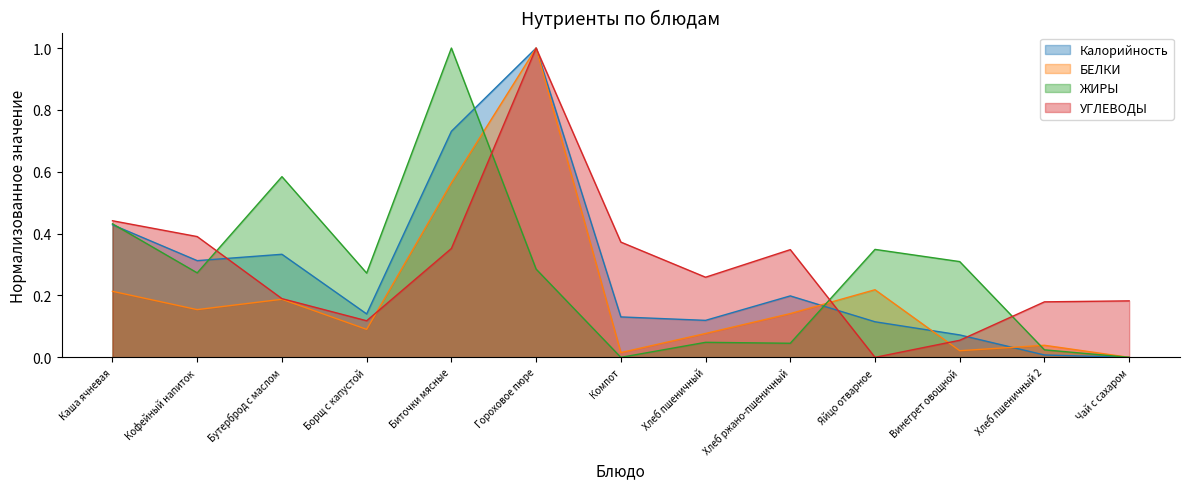

How many times do Калорийность and БЕЛКИ cross each other?

3